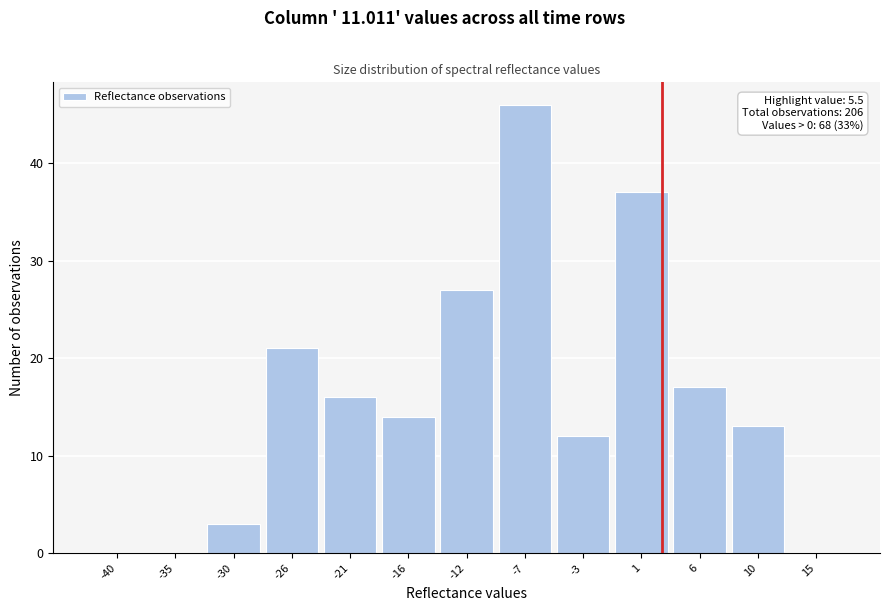

Reading left to right, transcribe all the data shown in this chart.

-40=0	-35=0	-30=3	-26=21	-21=16	-16=14	-12=27	-7=46	-3=12	1=37	6=17	10=13	15=0